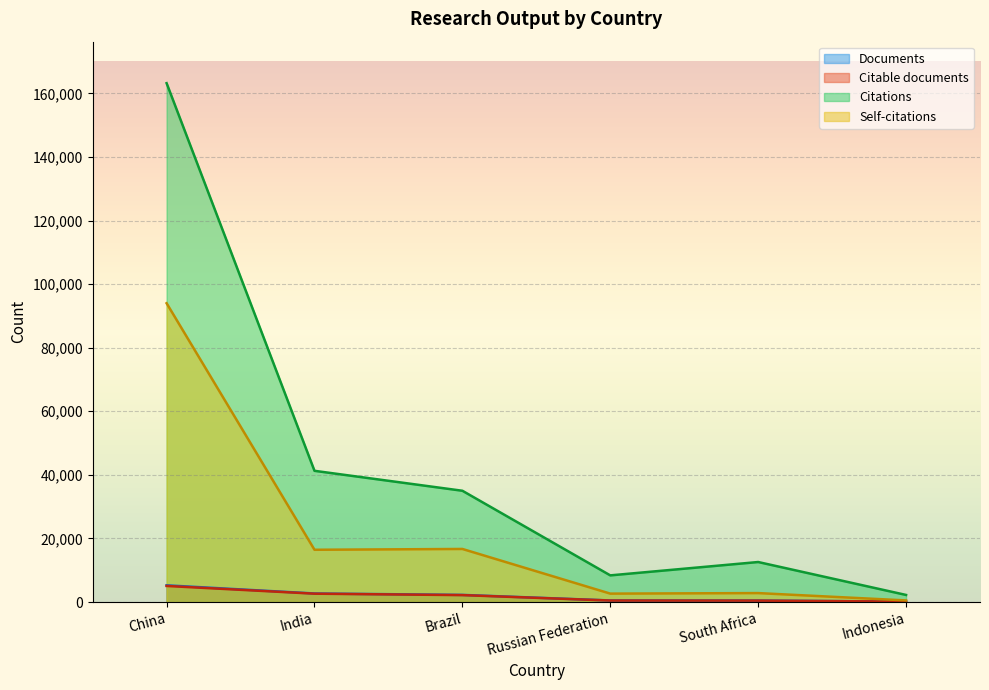

Which series has the largest total across all categories?

Citations